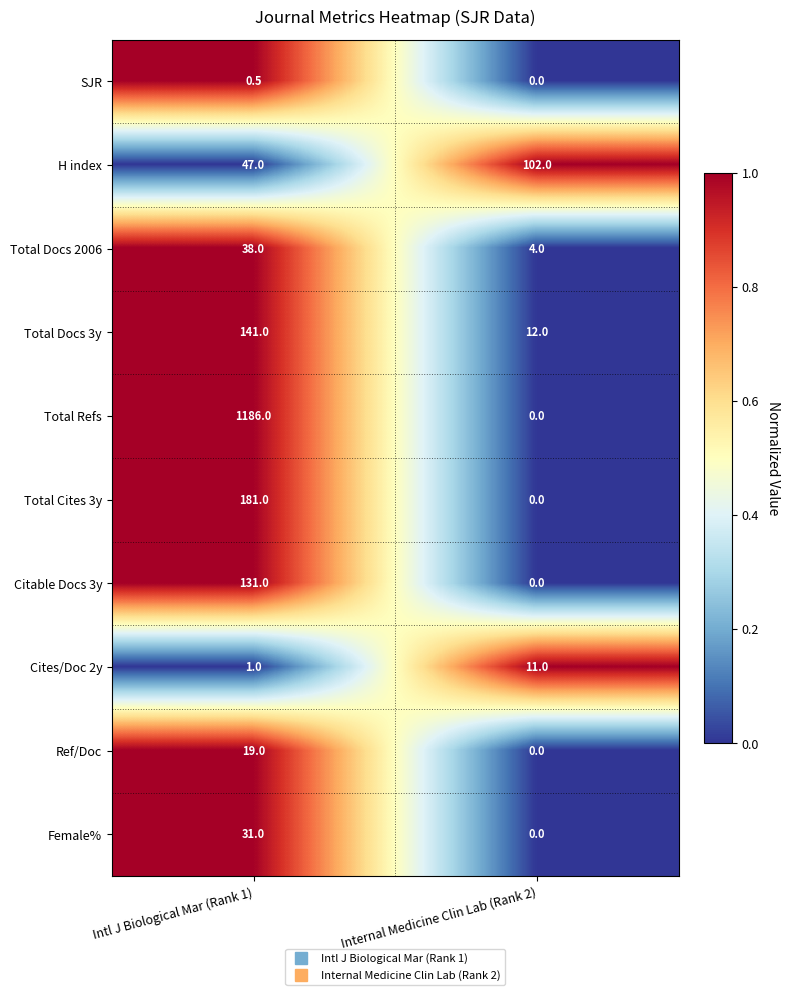

Which category has the lowest value in the Total Refs series?

Internal Medicine Clin Lab (Rank 2)